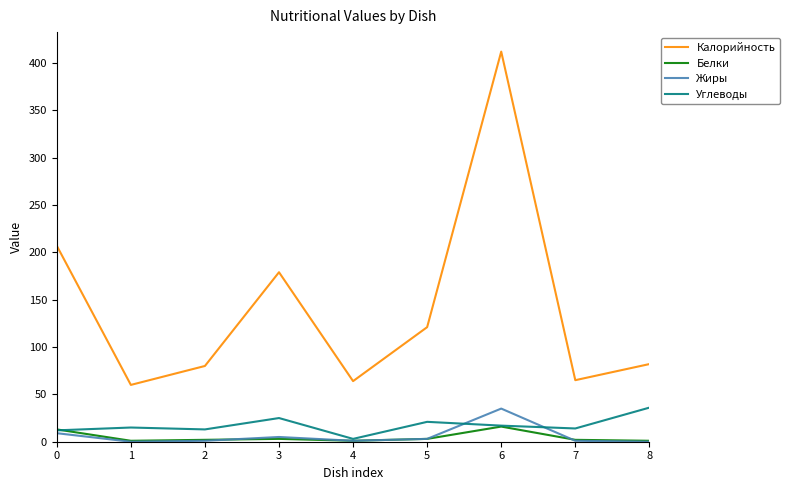

What is the sum of the Калорийность values at 1 and 8?

142